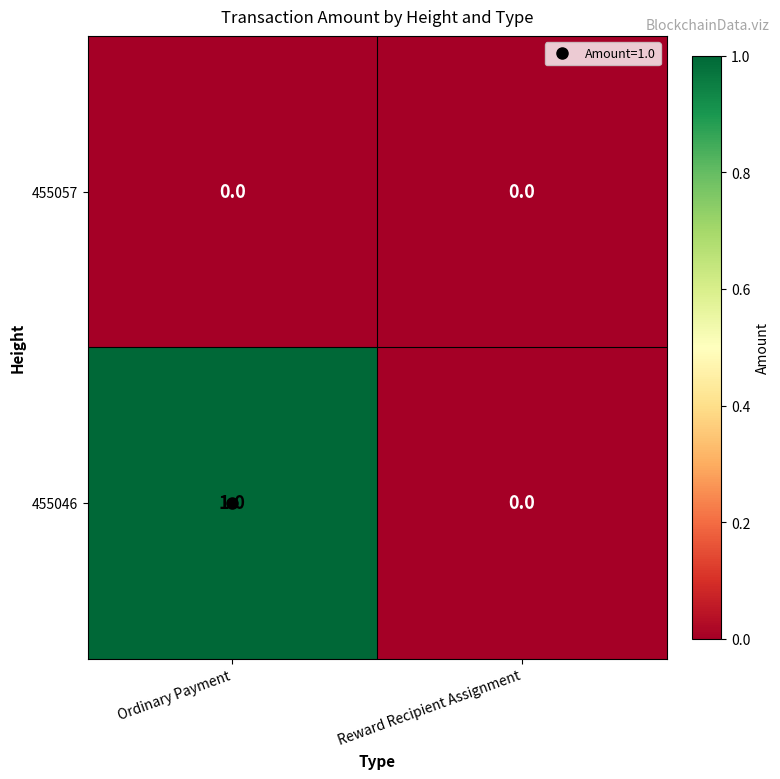

At which category is the sum across all series the highest?

Ordinary Payment